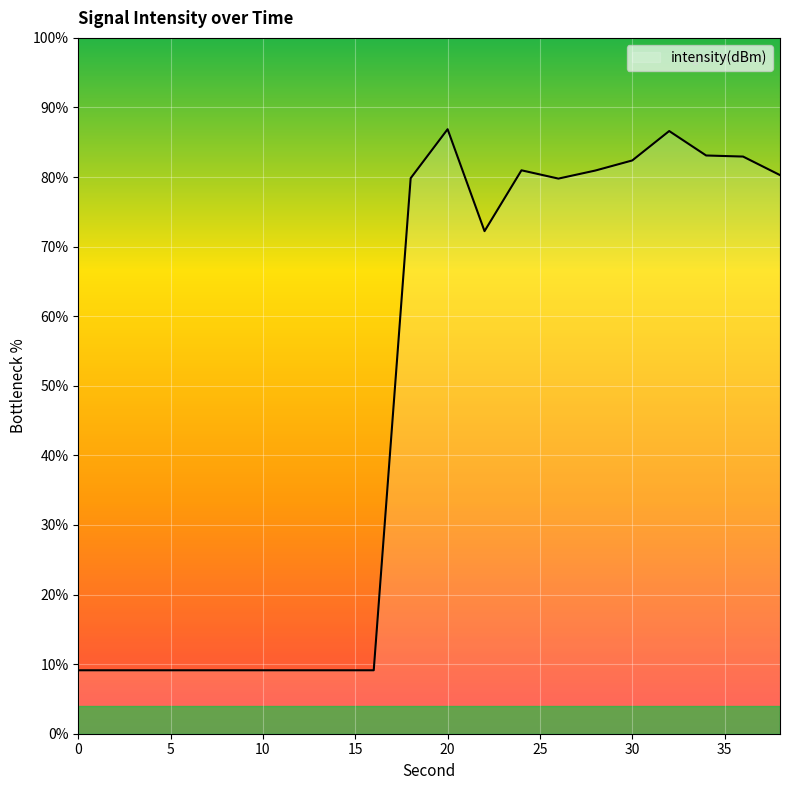

What is the minimum value shown in the chart?

9.1